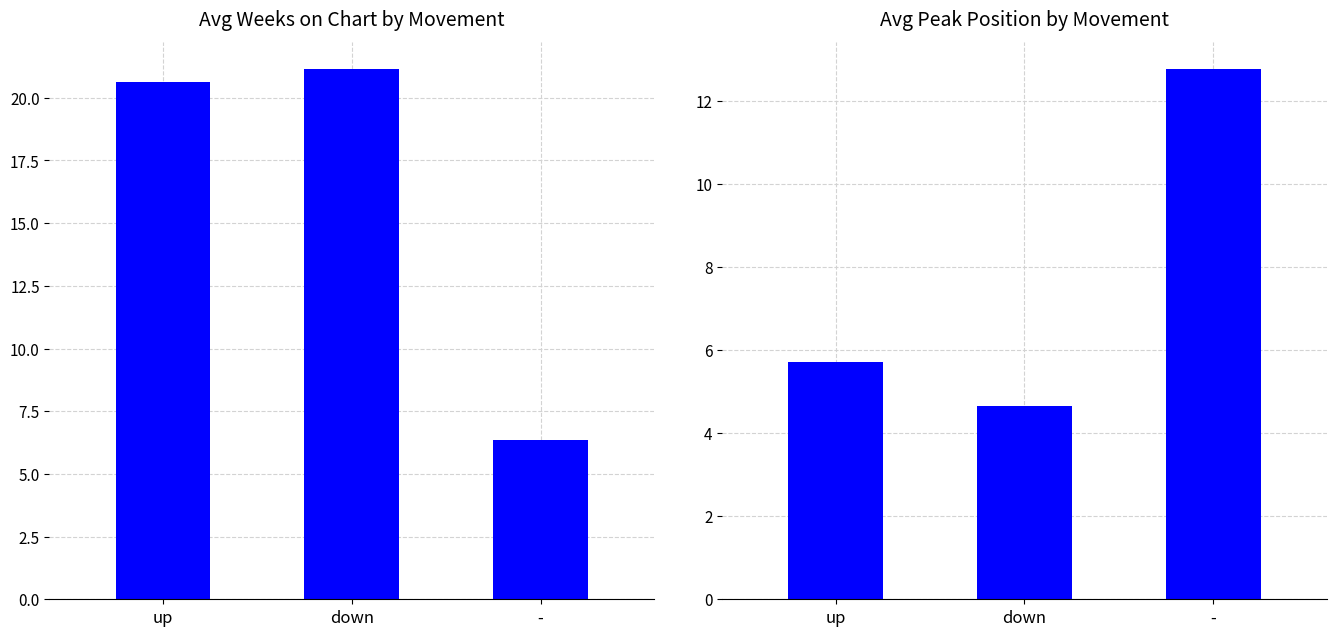

True or false: Avg Peak Position has a value of 3.0 at -.

False